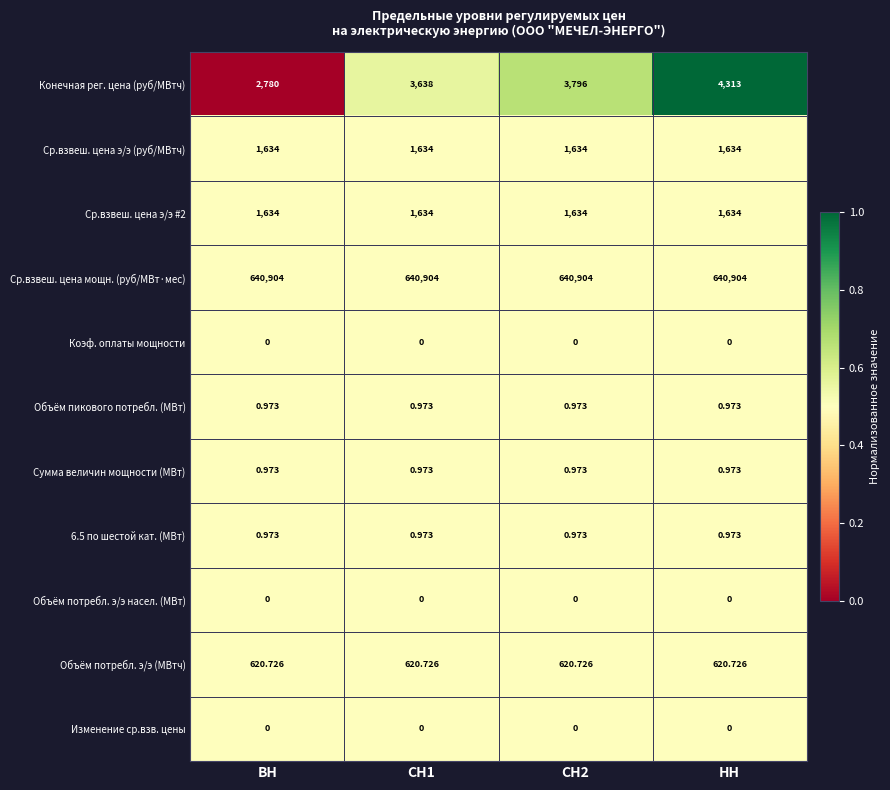

Which series changed the most between СН2 and НН?

Конечная рег. цена (руб/МВтч)